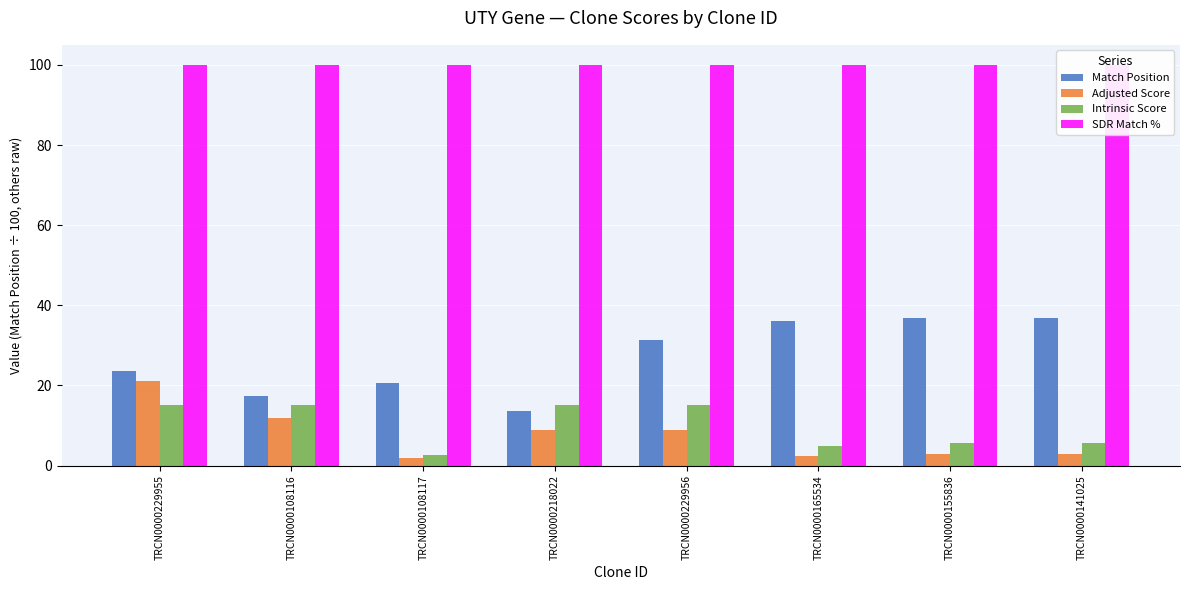

How many series are shown in this chart?

4